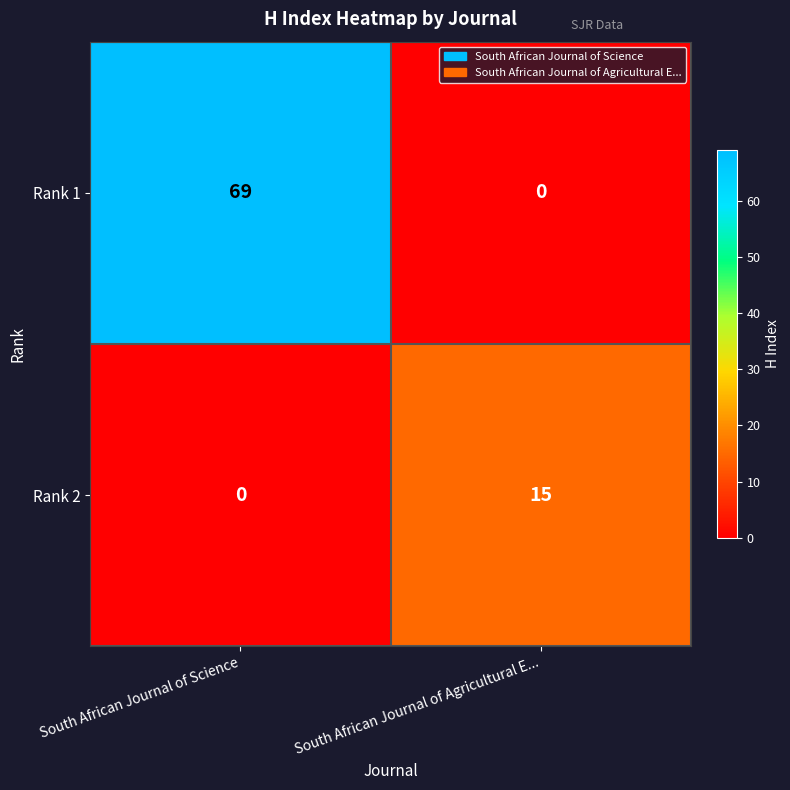

What is the sum of the Rank 2 values at South African Journal of Agricultural E... and South African Journal of Science?

15